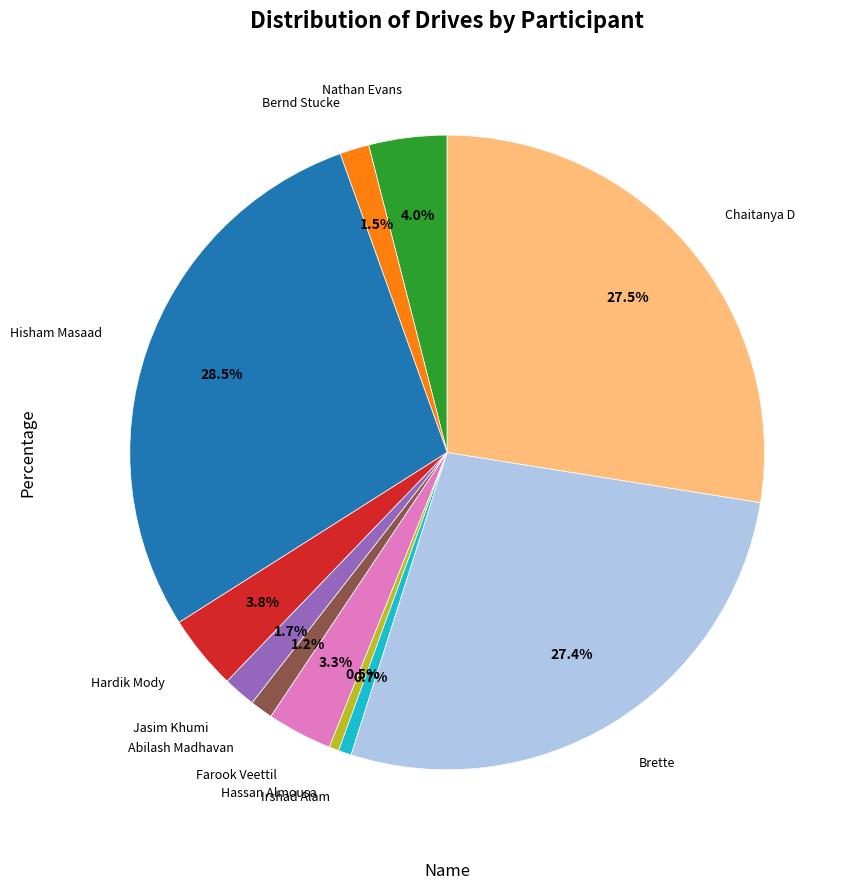

Is there a majority slice in this chart?

No